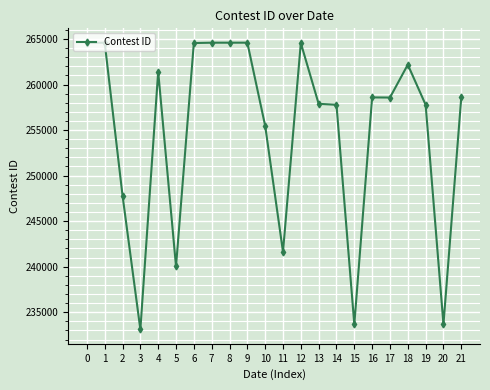

How many lines are shown in the chart?

1